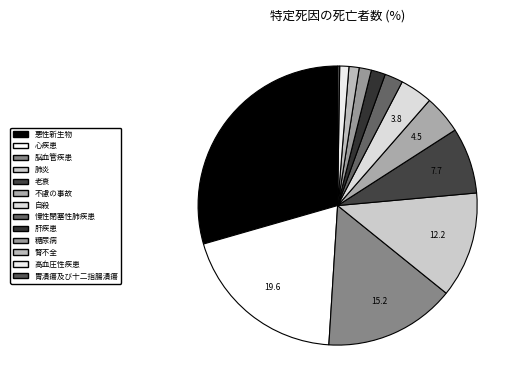

Count the number of slices in the pie.

13